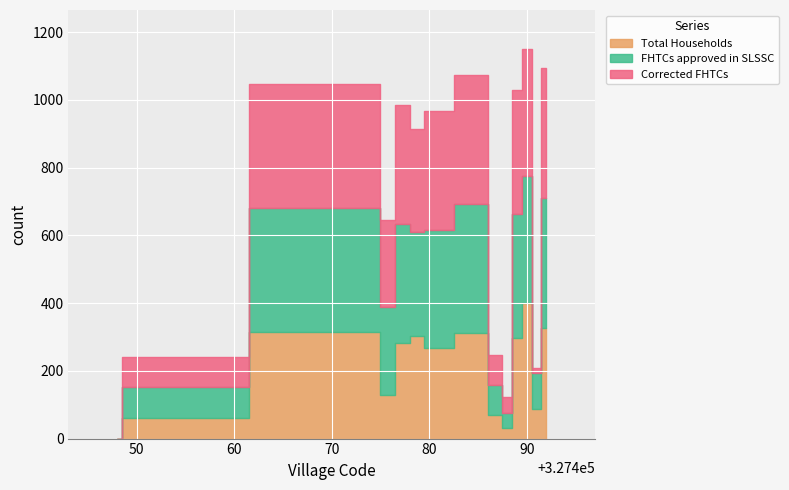

What are all the series names shown in the legend?

Total Households, FHTCs approved in SLSSC, Corrected FHTCs